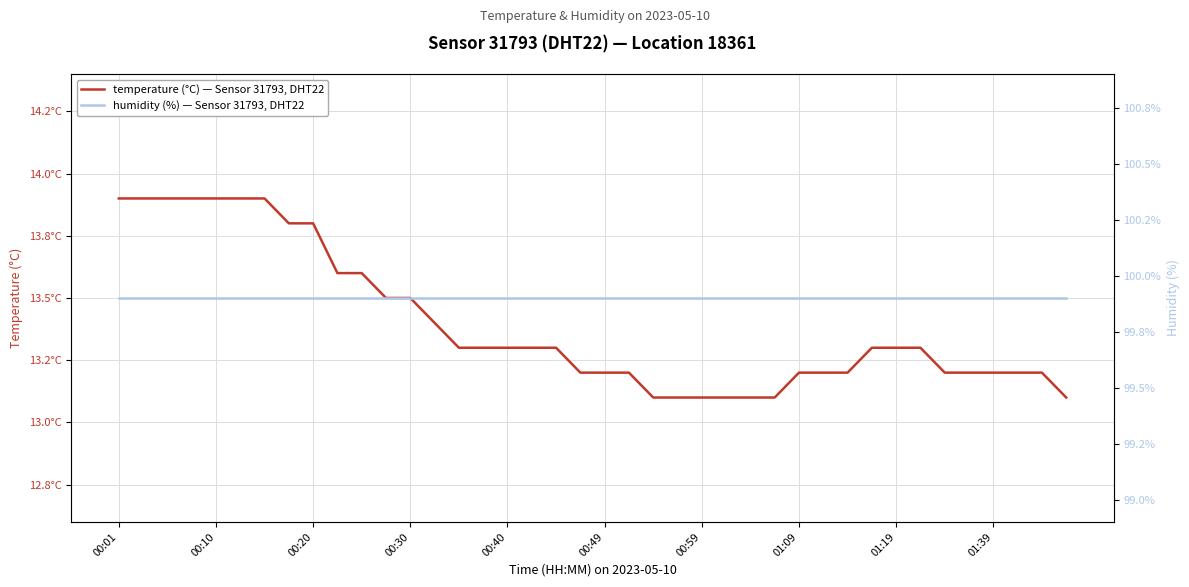

Reading left to right, what are all the values shown in this chart?

temperature (°C) — Sensor 31793, DHT22: 13.9	13.9	13.9	13.9	13.9	13.9	13.9	13.8	13.8	13.6	13.6	13.5	13.5	13.4	13.3	13.3	13.3	13.3	13.3	13.2	13.2	13.2	13.1	13.1	13.1	13.1	13.1	13.1	13.2	13.2	13.2	13.3	13.3	13.3	13.2	13.2	13.2	13.2	13.2	13.1
humidity (%) — Sensor 31793, DHT22: 99.9	99.9	99.9	99.9	99.9	99.9	99.9	99.9	99.9	99.9	99.9	99.9	99.9	99.9	99.9	99.9	99.9	99.9	99.9	99.9	99.9	99.9	99.9	99.9	99.9	99.9	99.9	99.9	99.9	99.9	99.9	99.9	99.9	99.9	99.9	99.9	99.9	99.9	99.9	99.9